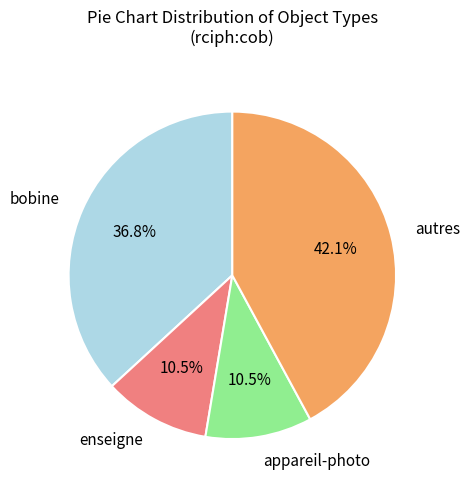

What portion of the pie excludes appareil-photo?

89.5%